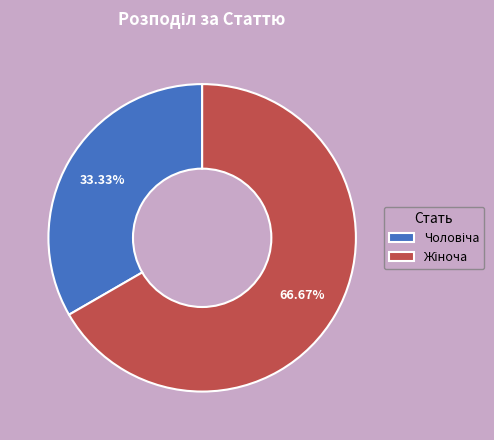

Does any single category account for the majority?

Yes